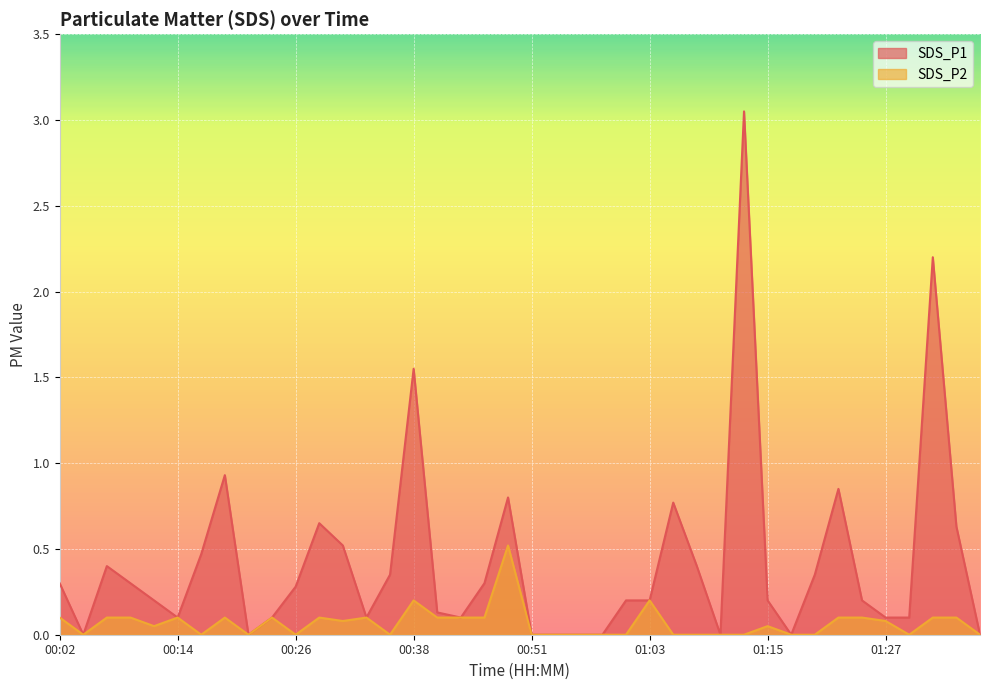

Count the number of categories in the chart.

40